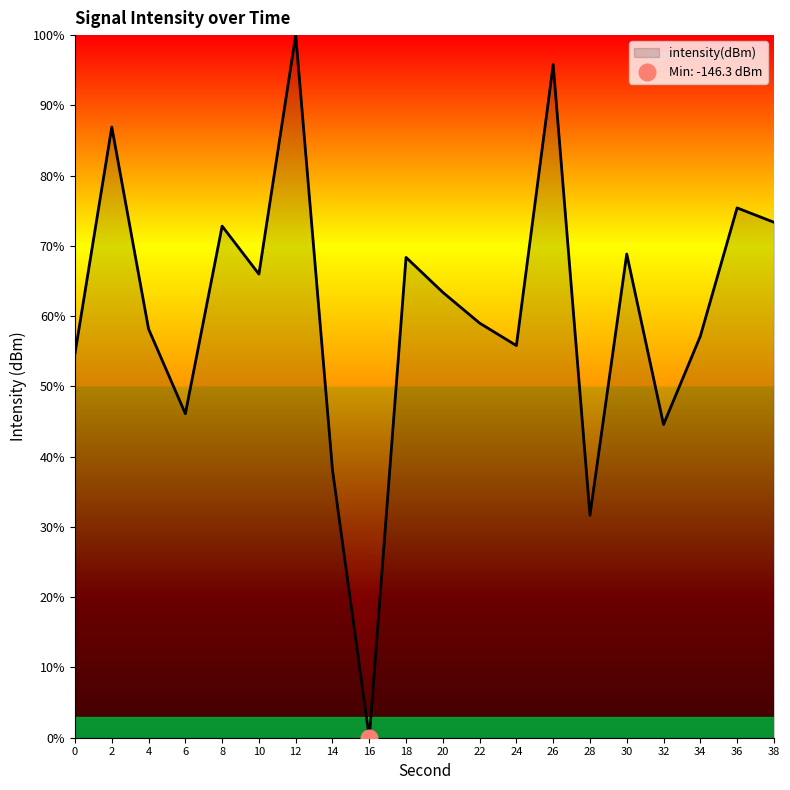

How many values exceed 63?

10